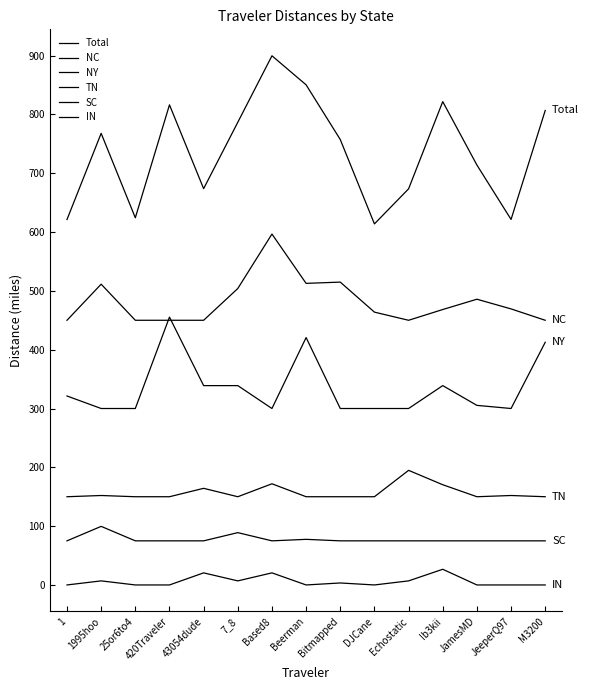

How many lines are shown in the chart?

6